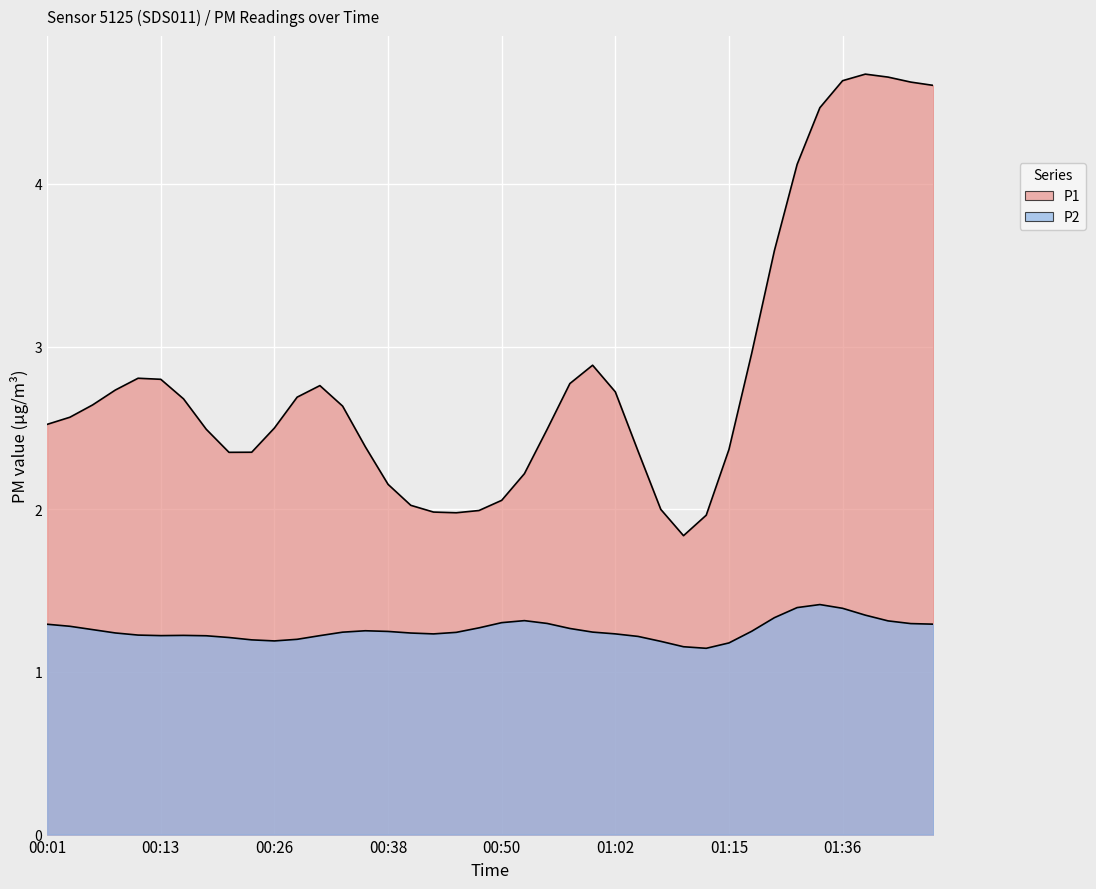

What are all the series names shown in the legend?

P1, P2